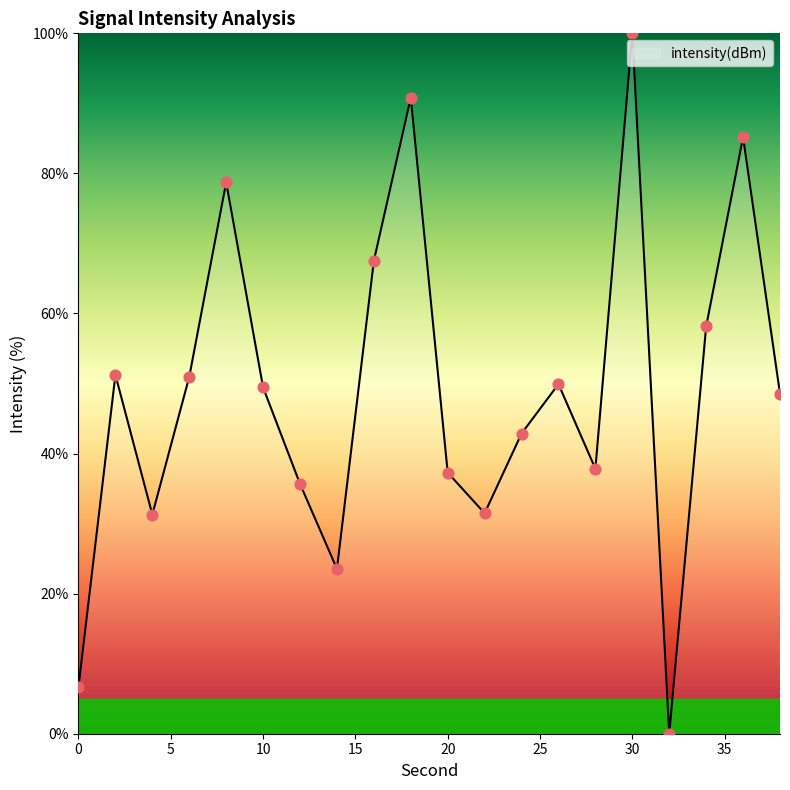

What is the greatest value displayed?

100.0